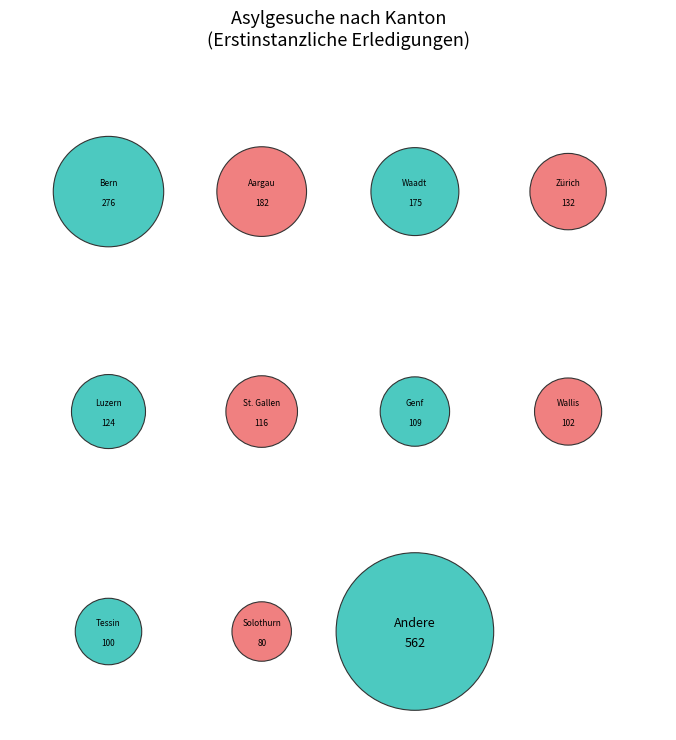

What percentage is the Jura slice, to the nearest percent?

1%